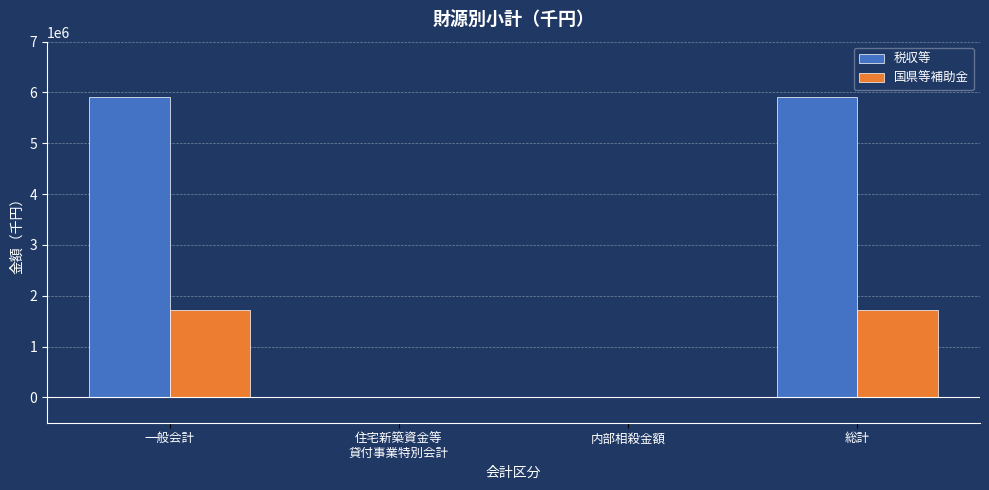

What is the highest value of the 国県等補助金 series?

1726002